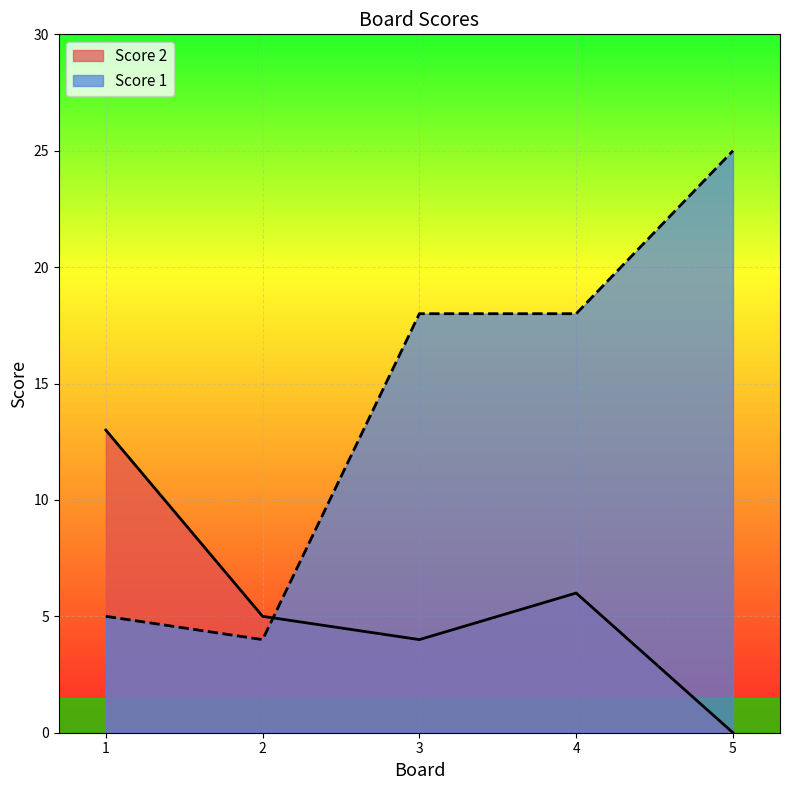

What is the difference between the second highest and second lowest values in the Score 1 series?

13